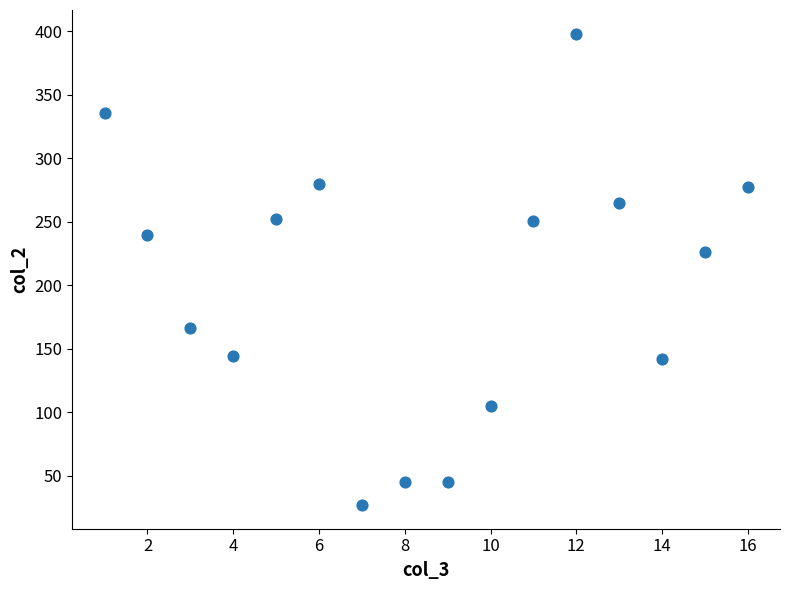

What is the range of X values (max minus min)?

15.0